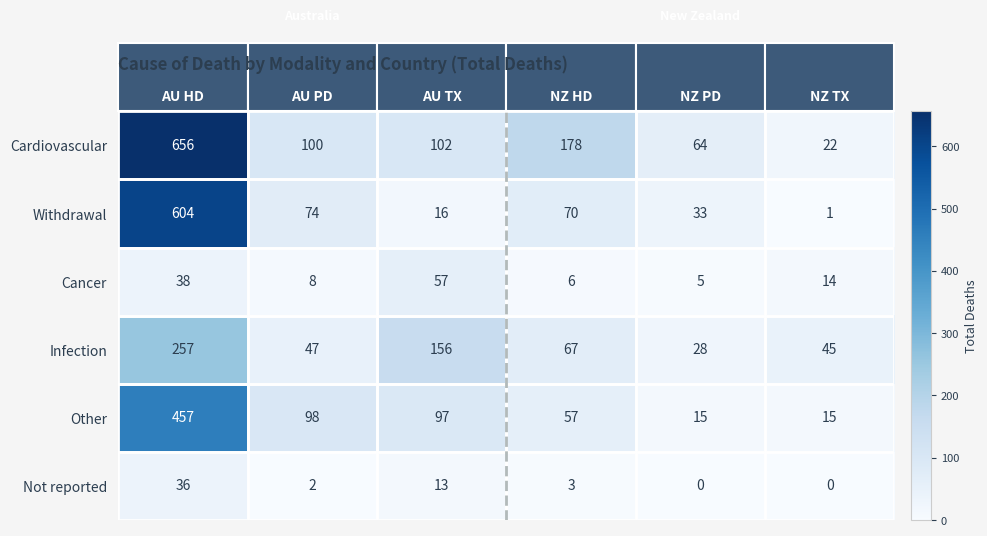

What is the difference between the highest and lowest values at NZ HD?

175